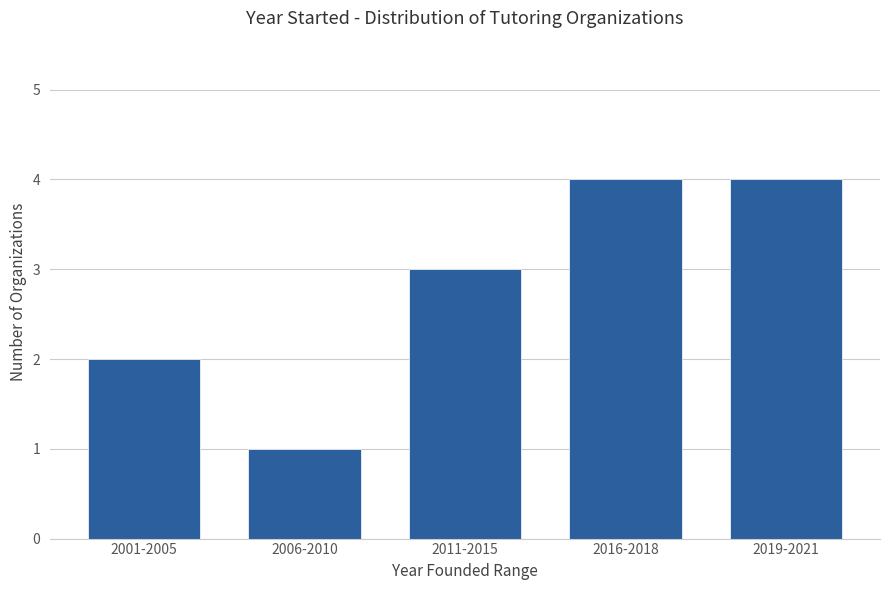

How many values are between 2 and 4?

4